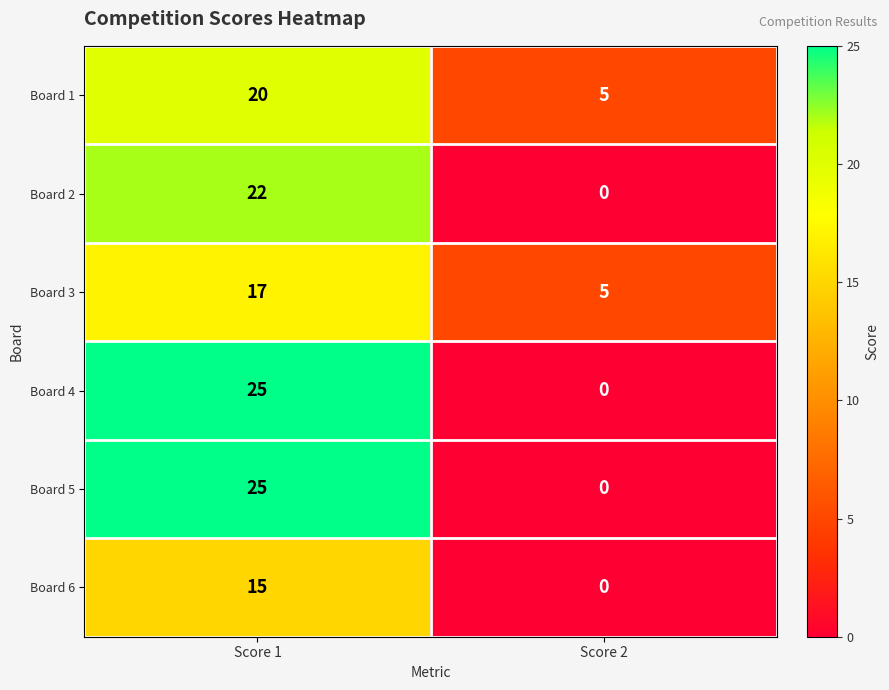

What is the difference between the highest and lowest values at Score 2?

5